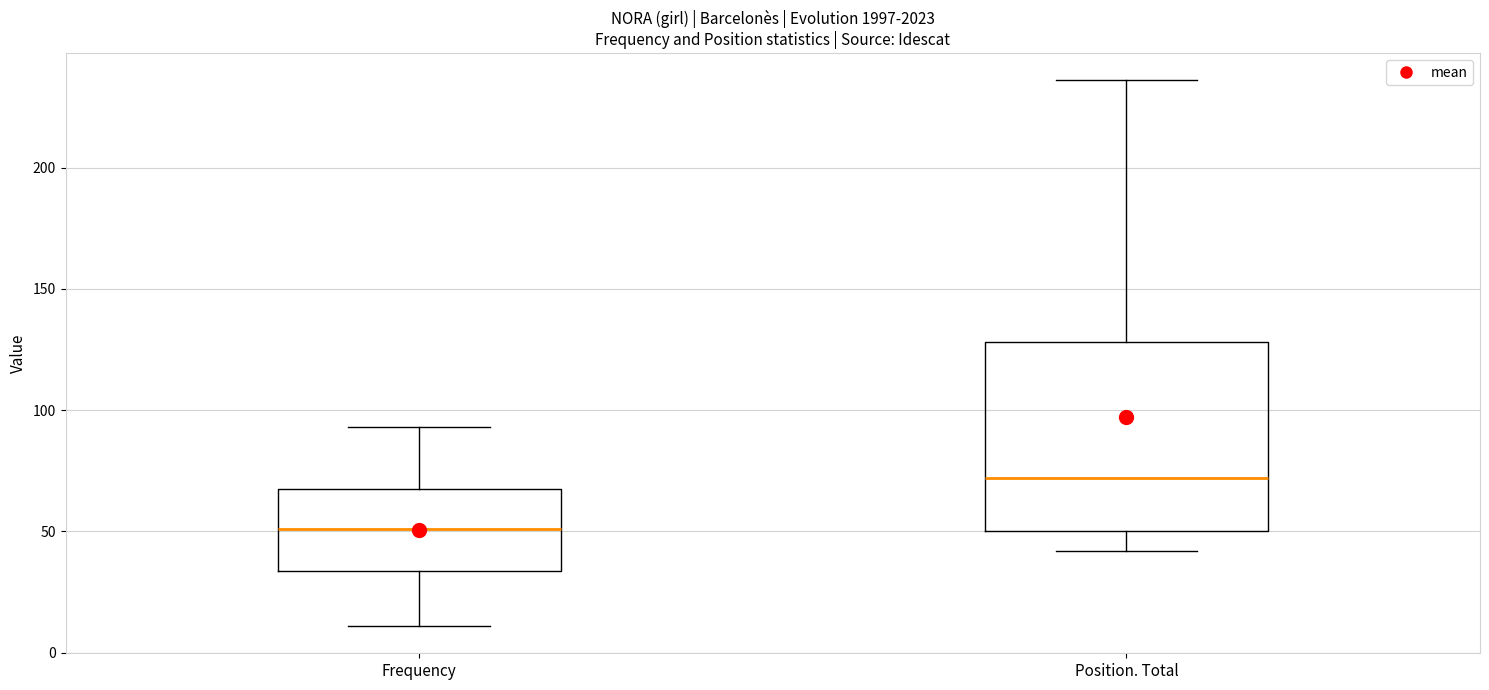

Where does the lower whisker of the box for Frequency end on the y-axis? The values are not printed on the chart, so give them approximately, as read against the axis.

10